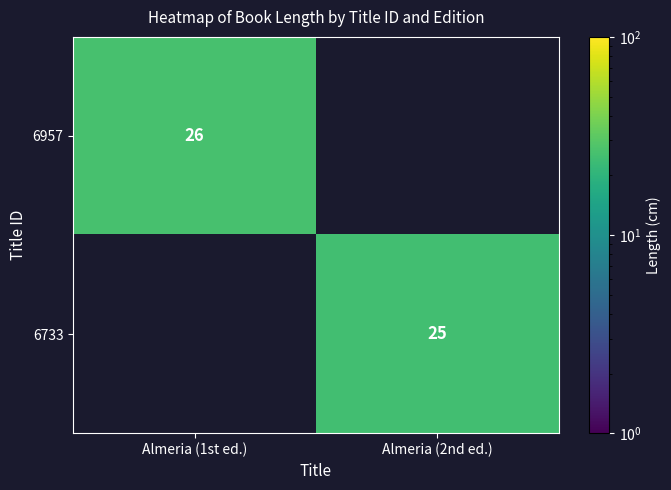

The value of 6957 at Almeria (1st ed.) is 26. True or false?

True